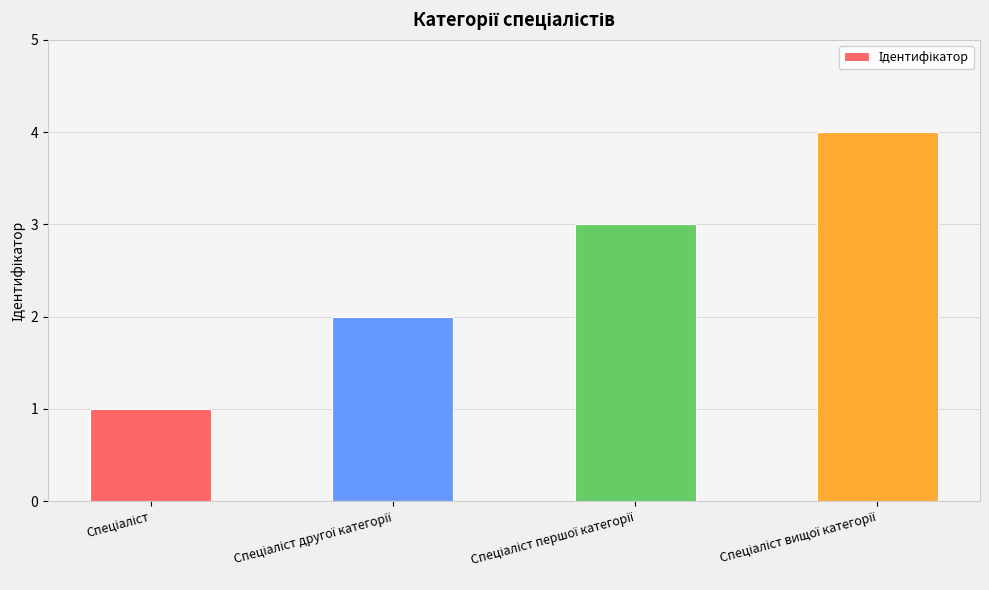

How many values are below 3?

2